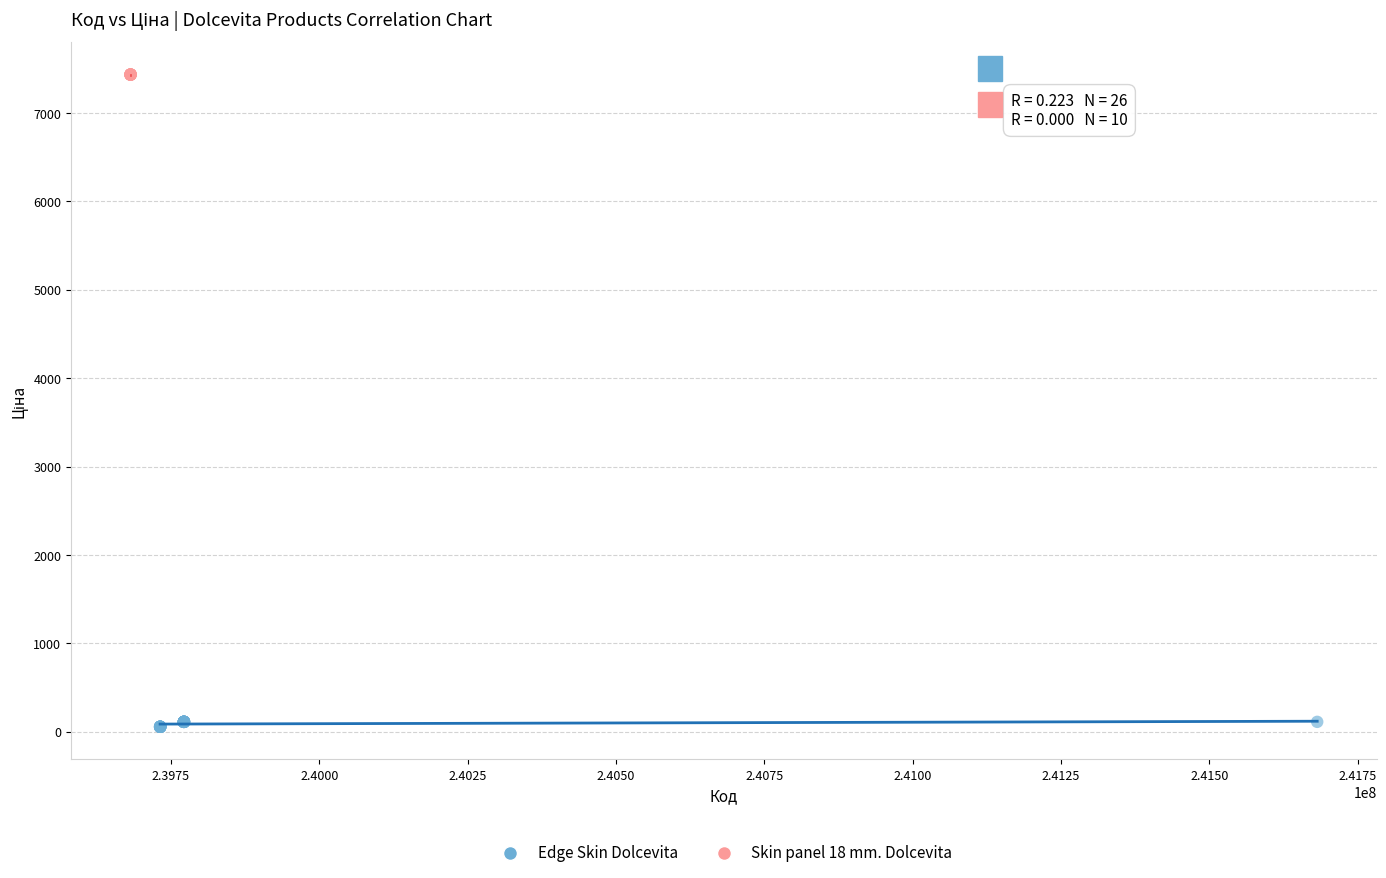

Which series contains the highest Y value?

Skin panel 18 mm. Dolcevita